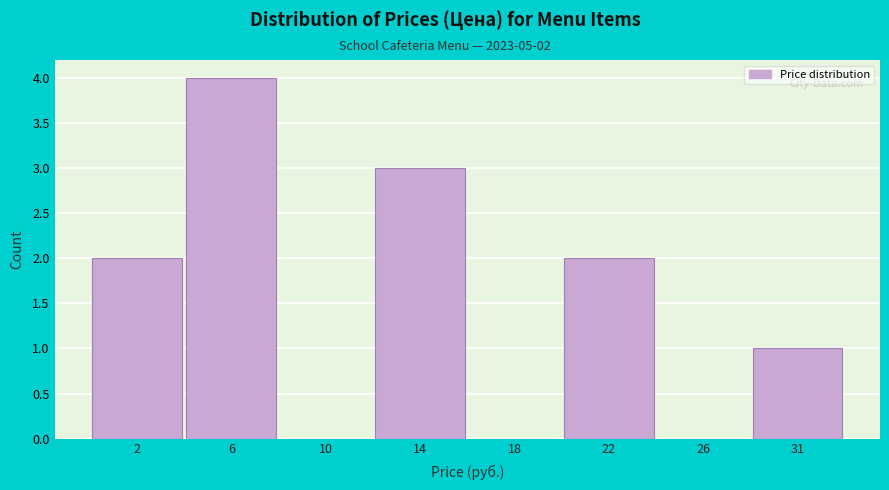

Reading left to right, list all the values displayed in this chart.

2=2	6=4	10=0	14=3	18=0	22=2	26=0	31=1